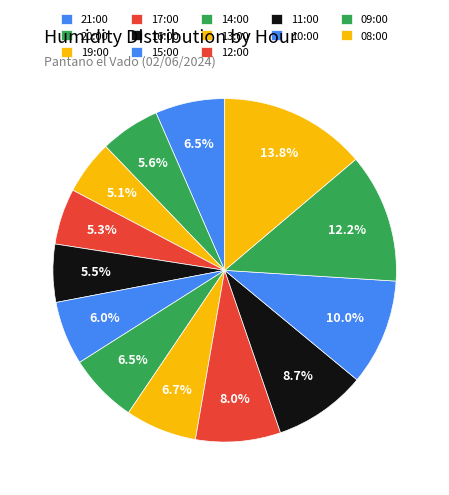

Count the number of slices in the pie.

13